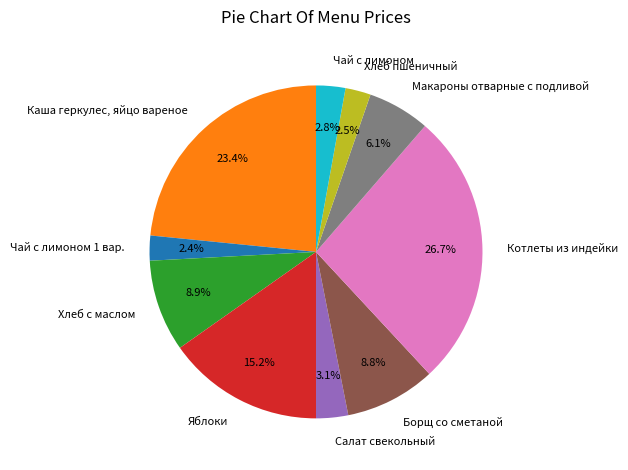

The Макароны отварные с подливой slice represents 6% of the pie. True or false?

True